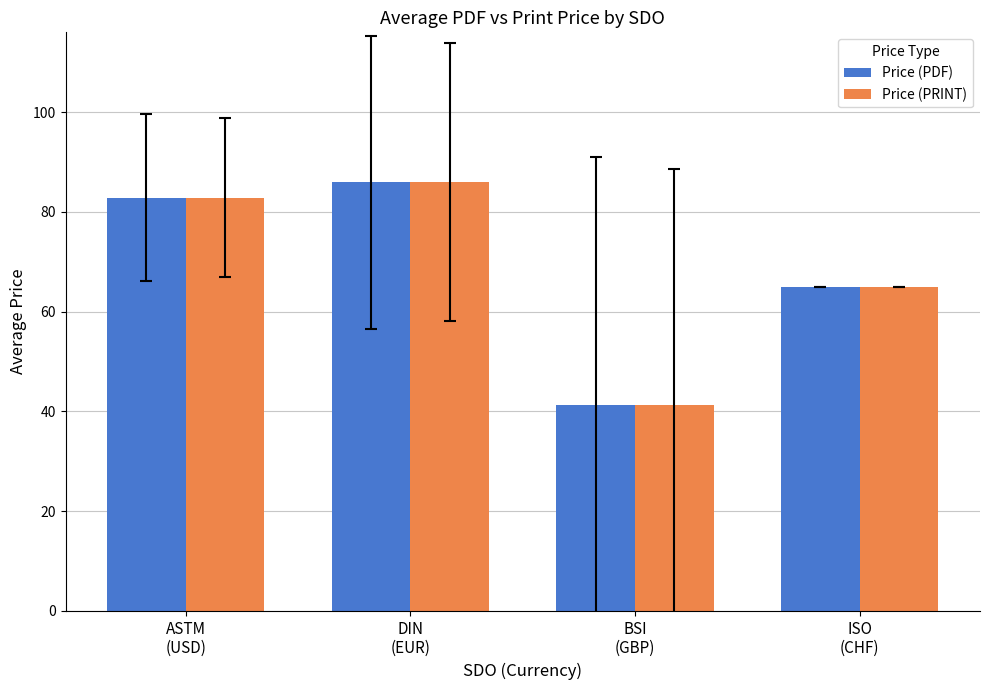

What are all the series names shown in the legend?

Price (PDF), Price (PRINT)